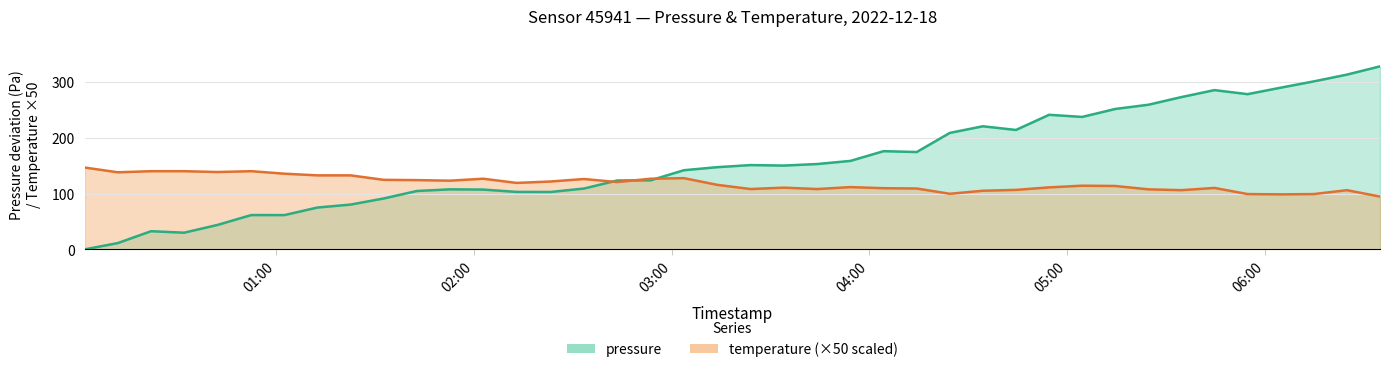

How many lines are shown in the chart?

2